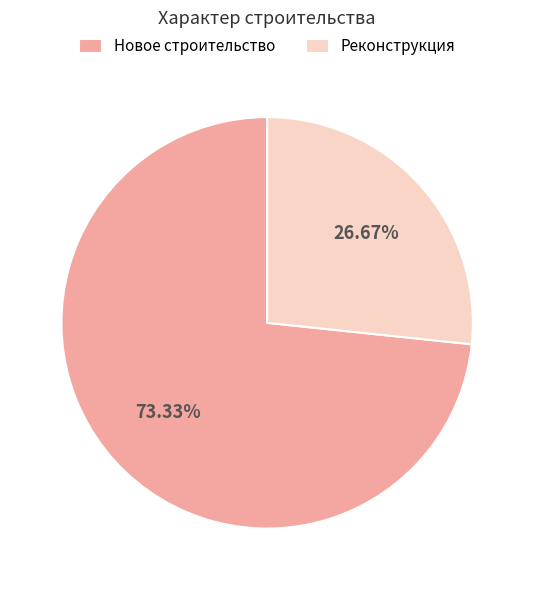

What is the smallest slice in the pie chart?

Реконструкция